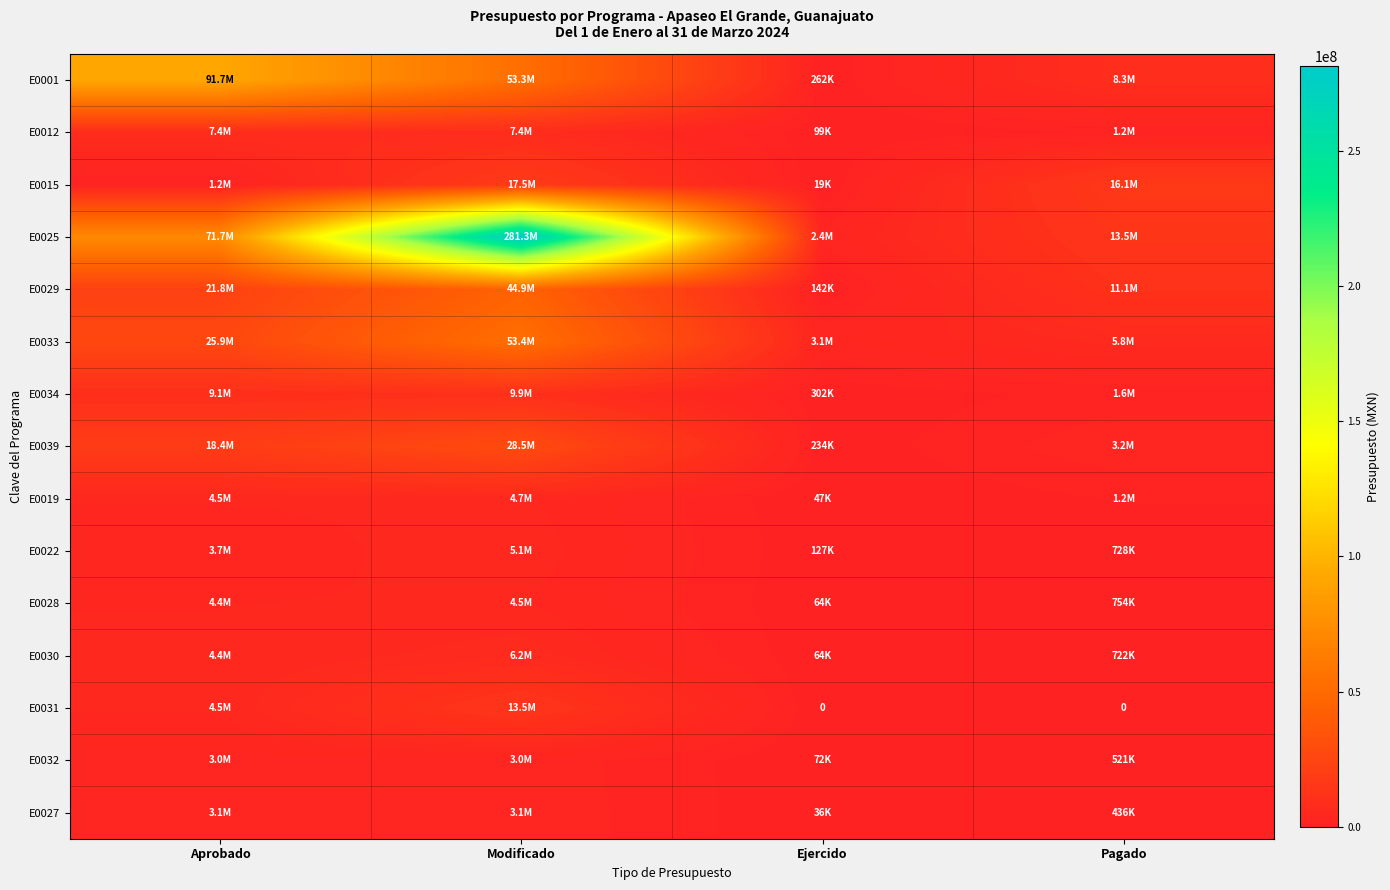

What is the difference between the highest and lowest values at Modificado?

278332774.1